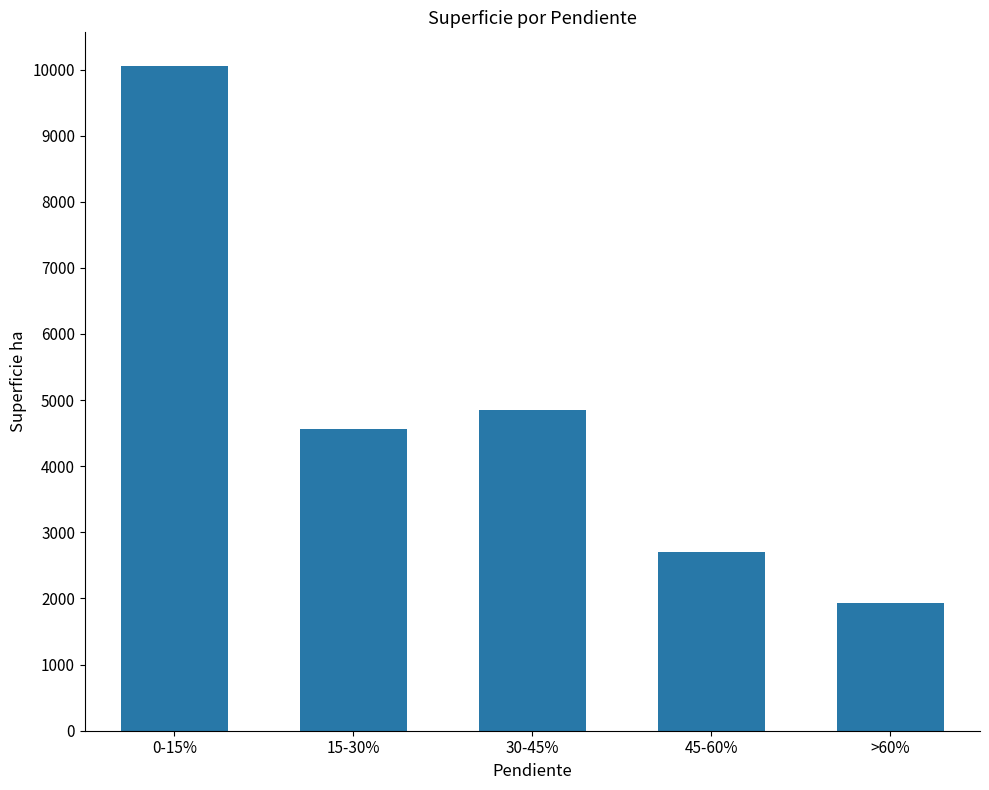

Rank the categories by value from highest to lowest.

0-15%, 30-45%, 15-30%, 45-60%, >60%